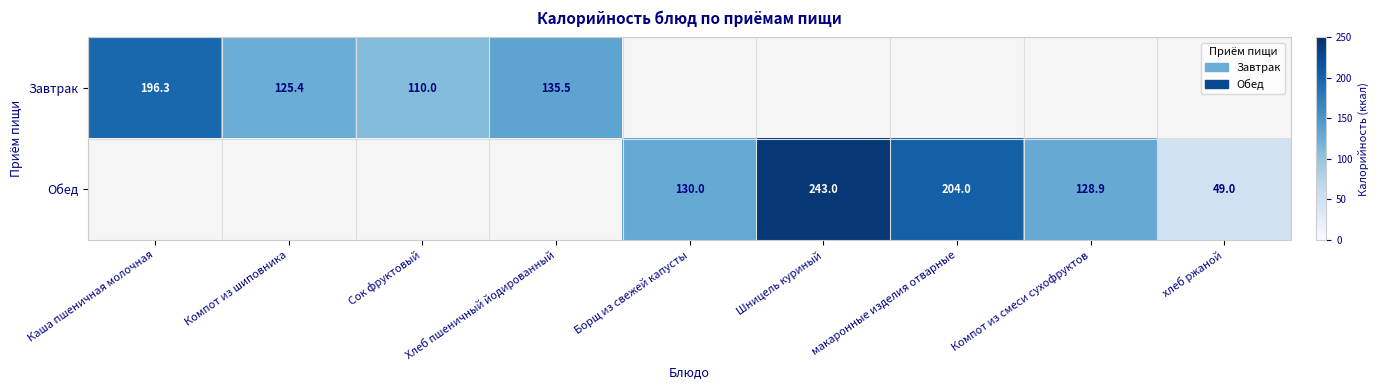

Is it true that Обед equals 192.1 at Борщ из свежей капусты?

False